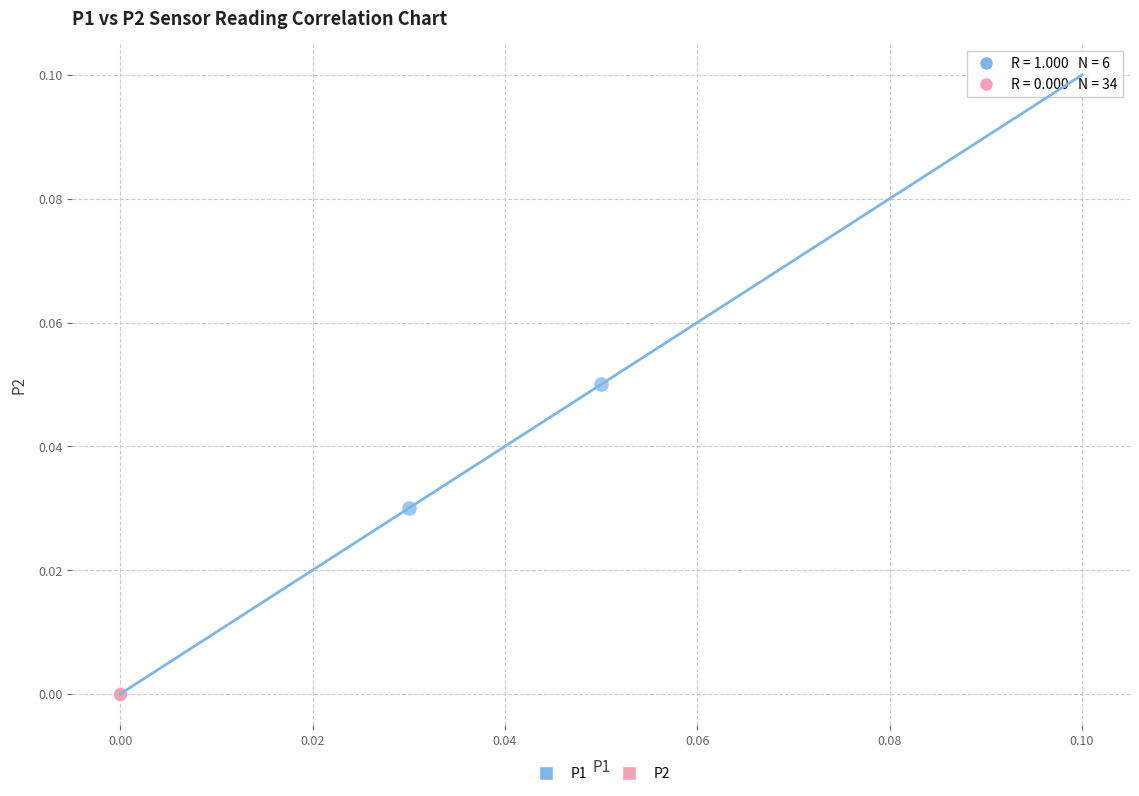

Which series contains the highest Y value?

P1